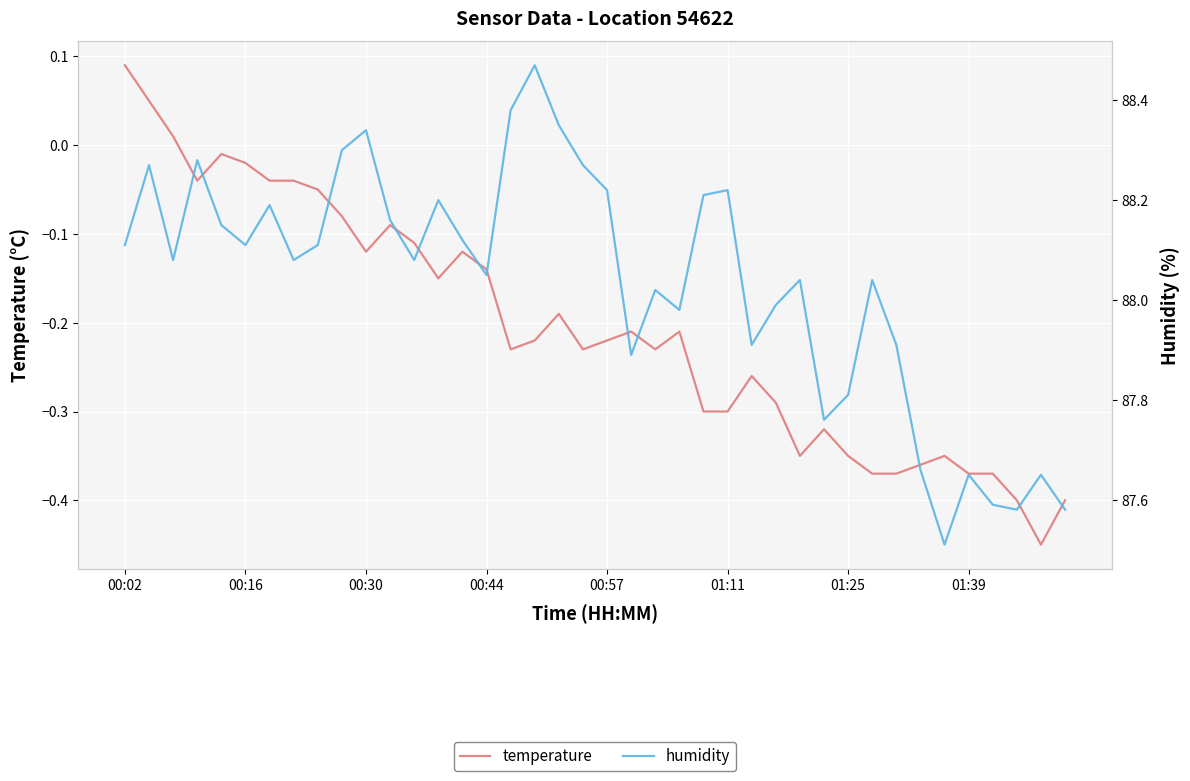

How many lines are shown in the chart?

2